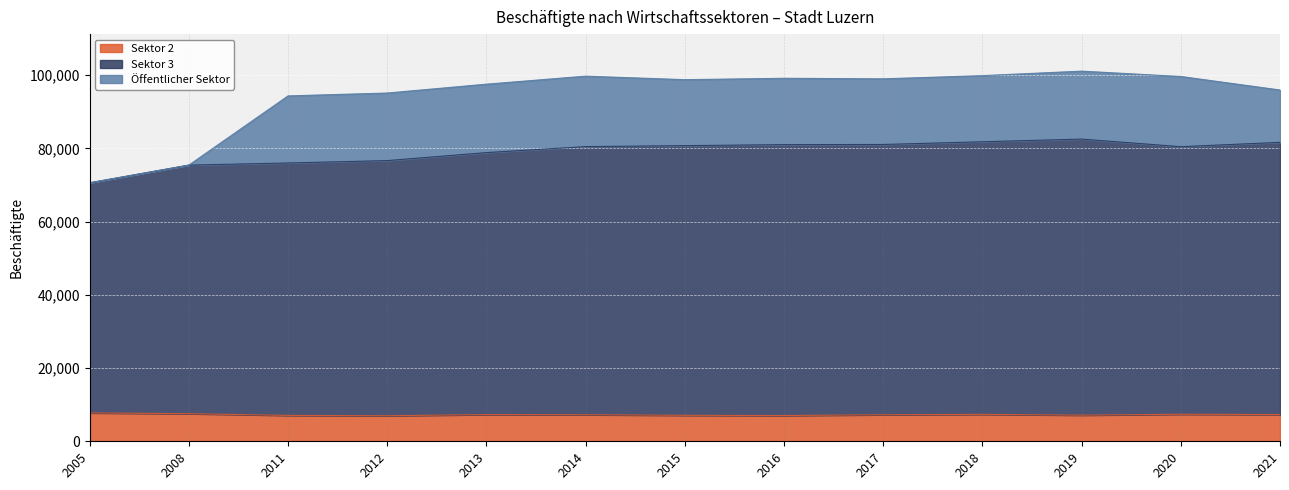

Where does the Sektor 3 series first go above 80512?

2015